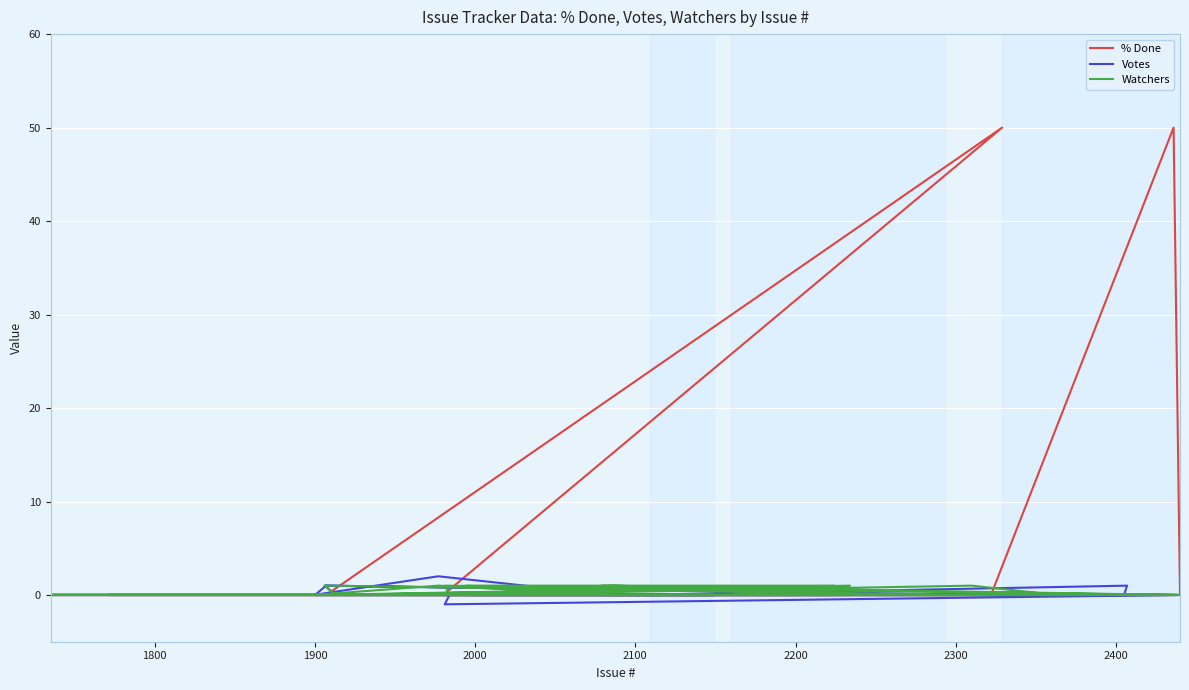

How many Watchers values are between 0 and 1?

40